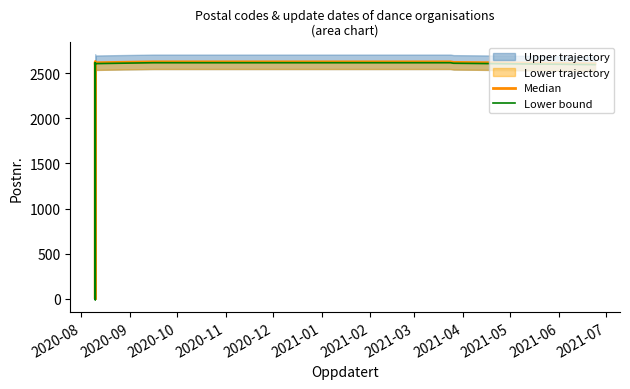

True or false: Lower bound and Median intersect in this chart.

False